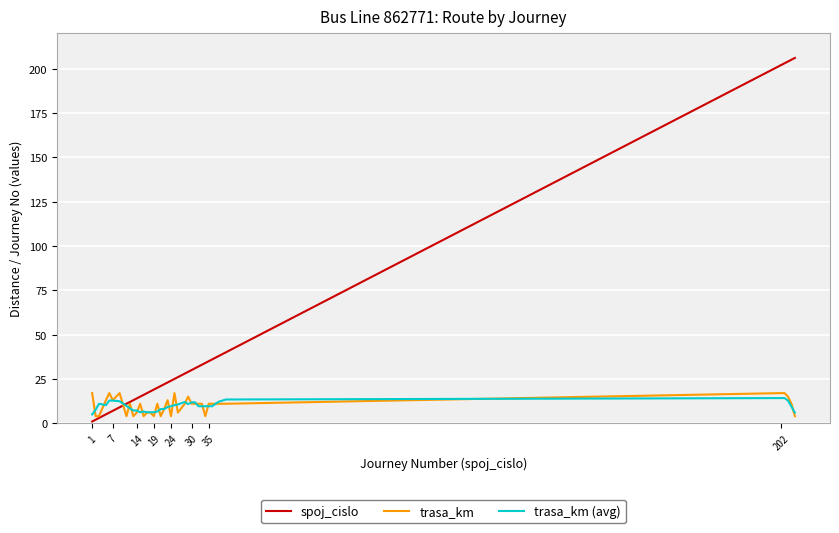

What is the maximum value shown in the chart?

206.0